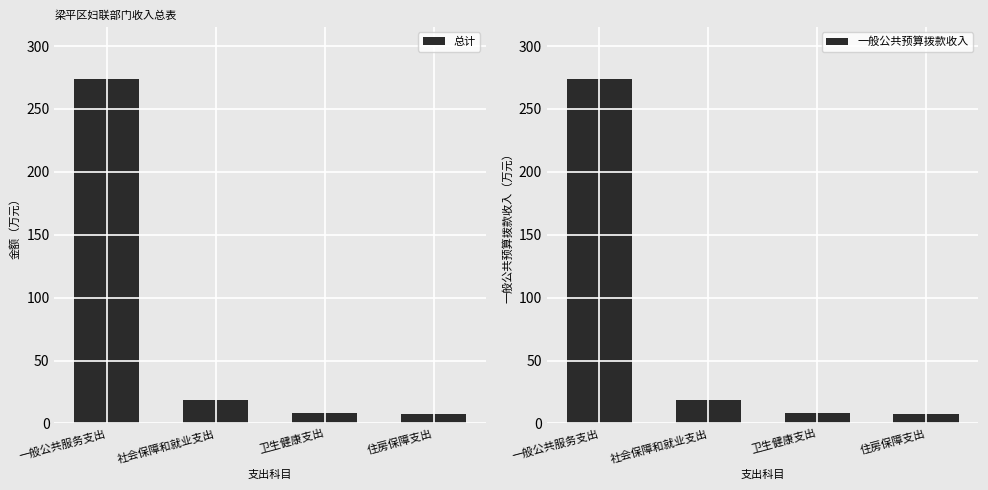

How many data points in 总计 are above 18?

2